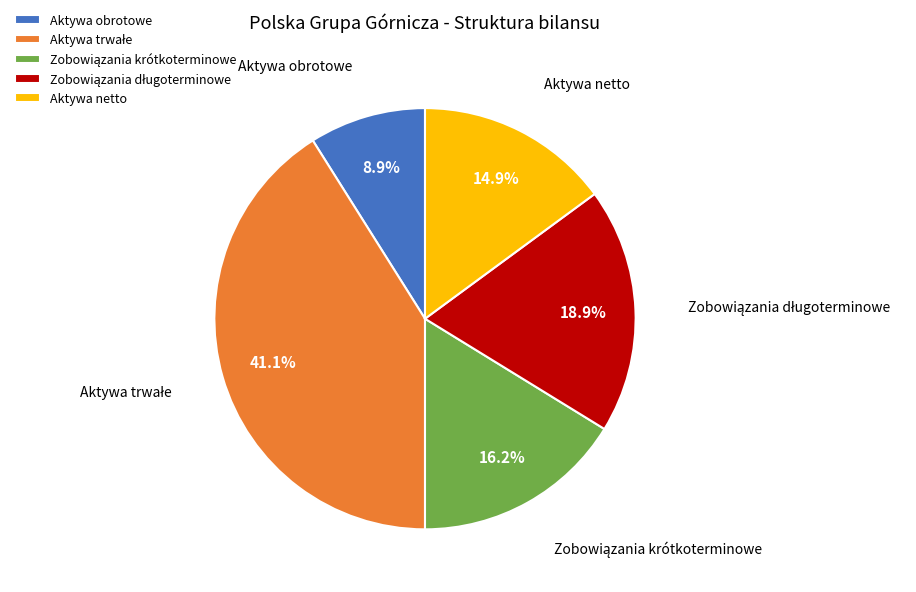

Approximately how many times larger is the value at Aktywa netto compared to Aktywa obrotowe?

1.7